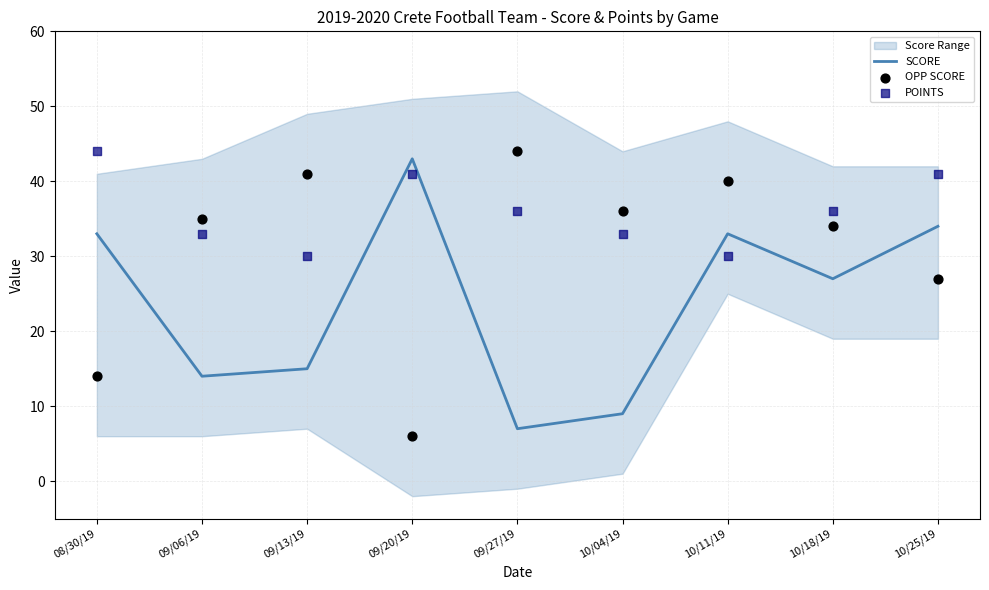

True or false: SCORE has a value of 67 at 09/20/19.

False